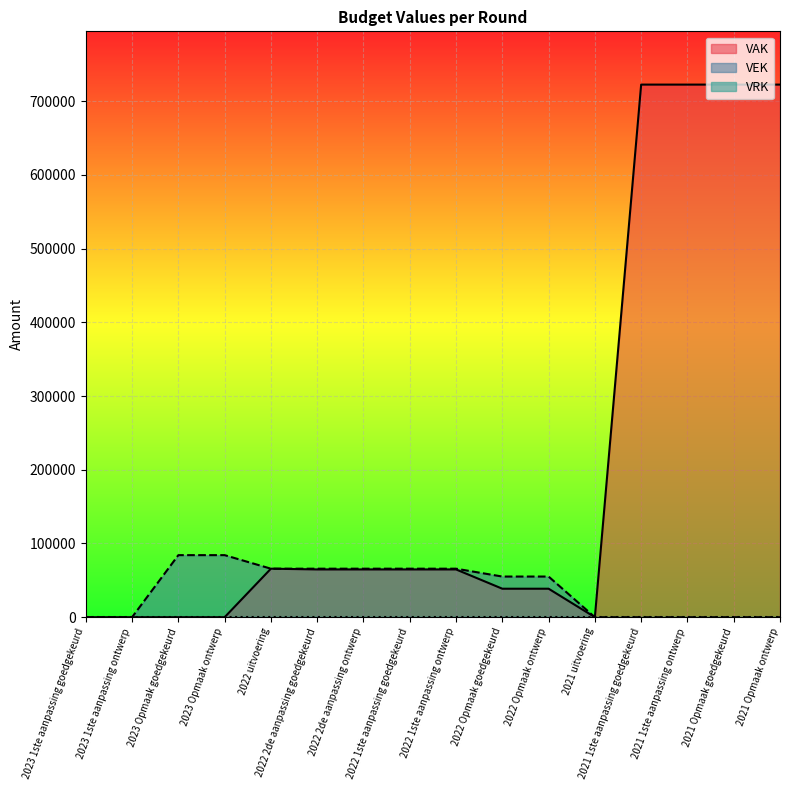

Reading left to right, what are all the values shown in this chart?

VAK: 2023 1ste aanpassing goedgekeurd=0	2023 1ste aanpassing ontwerp=0	2023 Opmaak goedgekeurd=0	2023 Opmaak ontwerp=0	2022 uitvoering=65825	2022 2de aanpassing goedgekeurd=64803	2022 2de aanpassing ontwerp=64803	2022 1ste aanpassing goedgekeurd=64803	2022 1ste aanpassing ontwerp=64803	2022 Opmaak goedgekeurd=38658	2022 Opmaak ontwerp=38658	2021 uitvoering=0	2021 1ste aanpassing goedgekeurd=722500	2021 1ste aanpassing ontwerp=722500	2021 Opmaak goedgekeurd=722500	2021 Opmaak ontwerp=722500
VEK: 2023 1ste aanpassing goedgekeurd=0	2023 1ste aanpassing ontwerp=0	2023 Opmaak goedgekeurd=84200	2023 Opmaak ontwerp=84200	2022 uitvoering=65825	2022 2de aanpassing goedgekeurd=65825	2022 2de aanpassing ontwerp=65825	2022 1ste aanpassing goedgekeurd=65825	2022 1ste aanpassing ontwerp=65825	2022 Opmaak goedgekeurd=55154	2022 Opmaak ontwerp=55154	2021 uitvoering=0	2021 1ste aanpassing goedgekeurd=0	2021 1ste aanpassing ontwerp=0	2021 Opmaak goedgekeurd=0	2021 Opmaak ontwerp=0